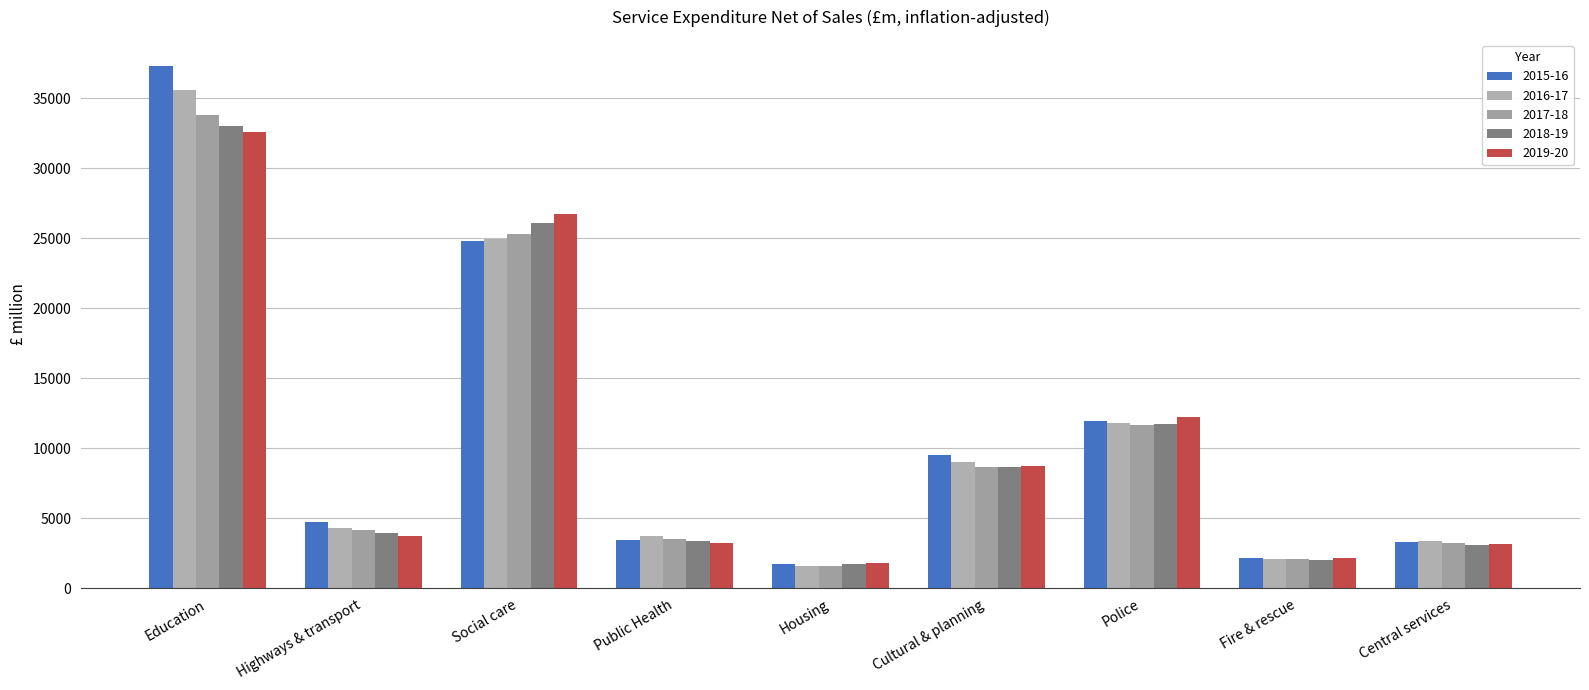

What is the sum of the 2017-18 values at Public Health and Social care?

28852.8